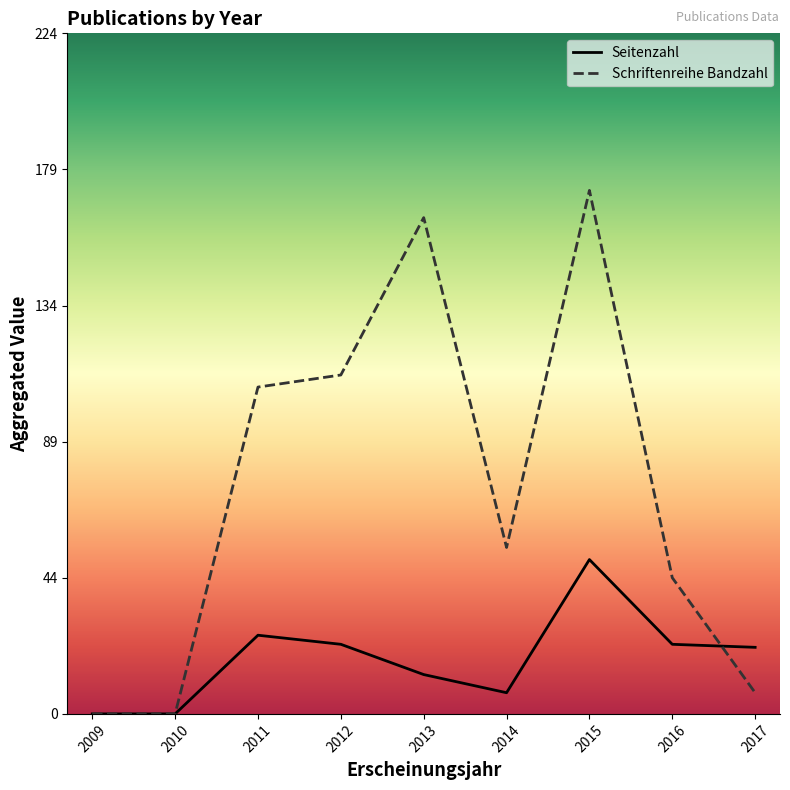

The Seitenzahl series shows 0 at 2010. True or false?

True